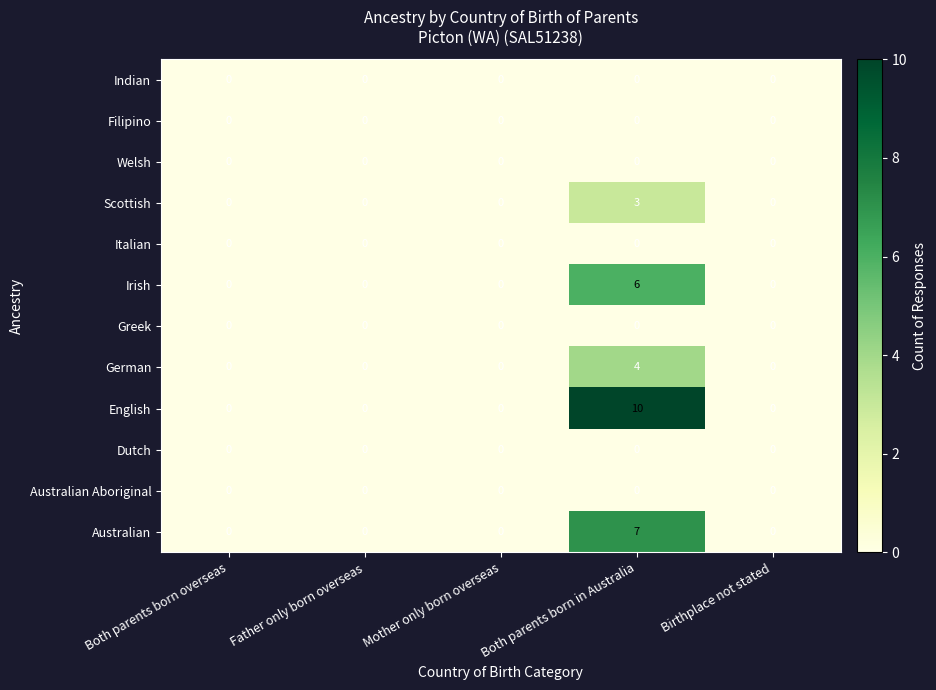

What is the greatest value displayed?

10